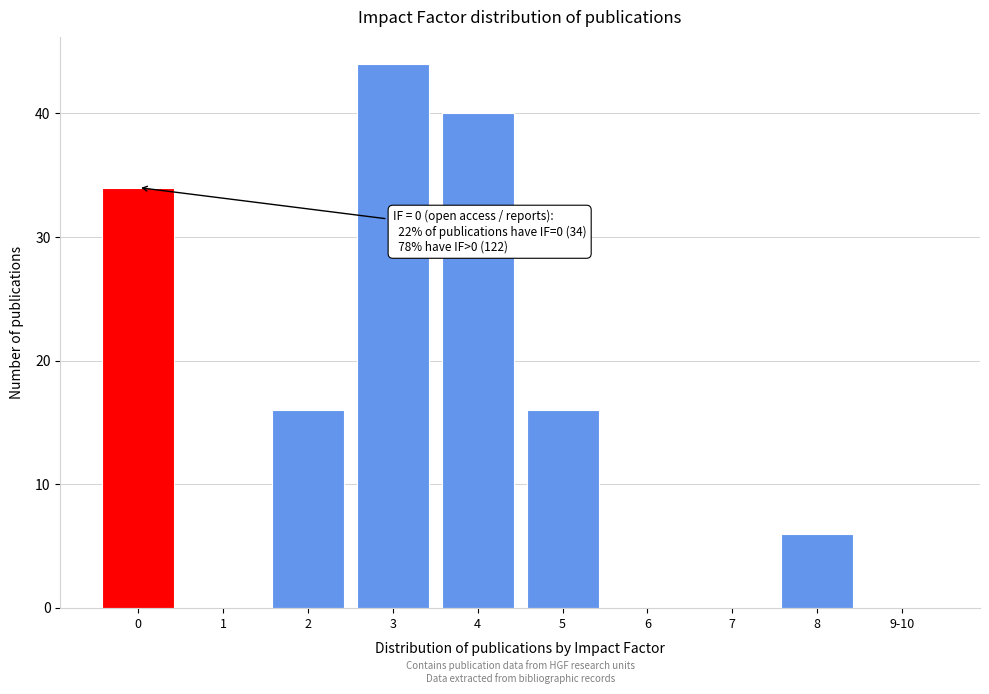

Reading right to left, what are all the values shown in this chart?

9-10=0	8=6	7=0	6=0	5=16	4=40	3=44	2=16	1=0	0=34